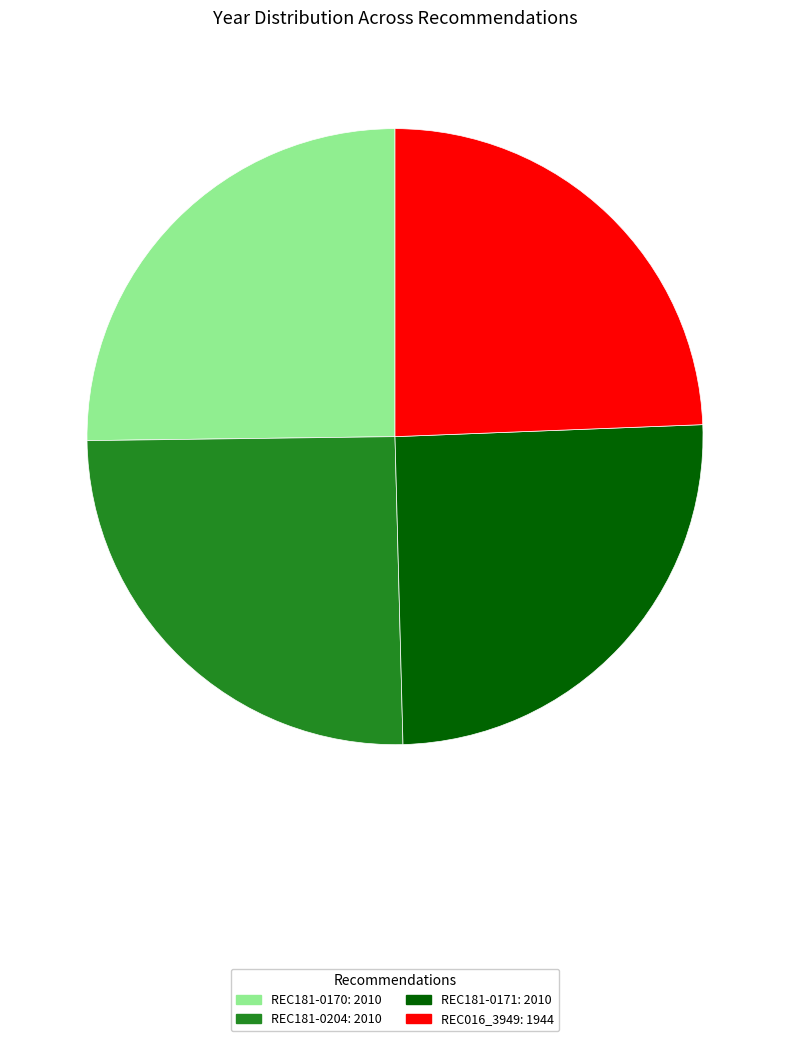

Which category has the smallest portion of the pie?

REC016_3949